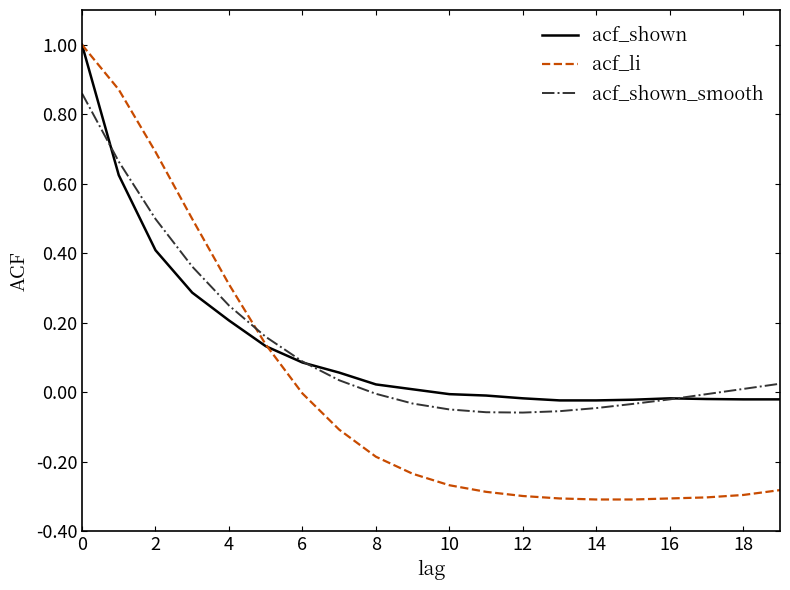

Which series has the widest spread of values?

acf_li